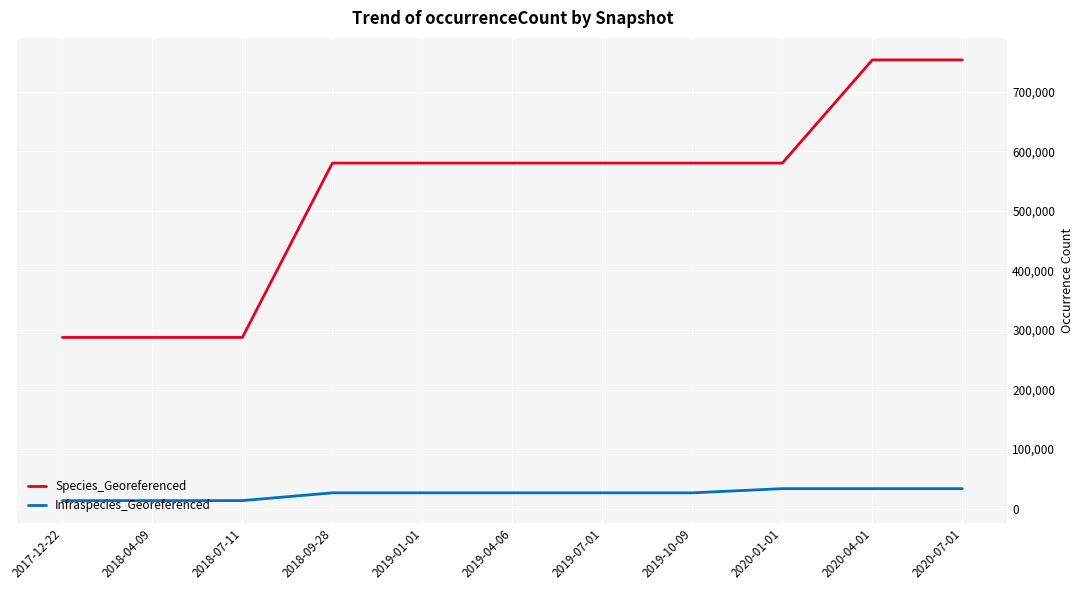

What is the difference between the maximum and minimum values in the Species_Georeferenced series?

465679